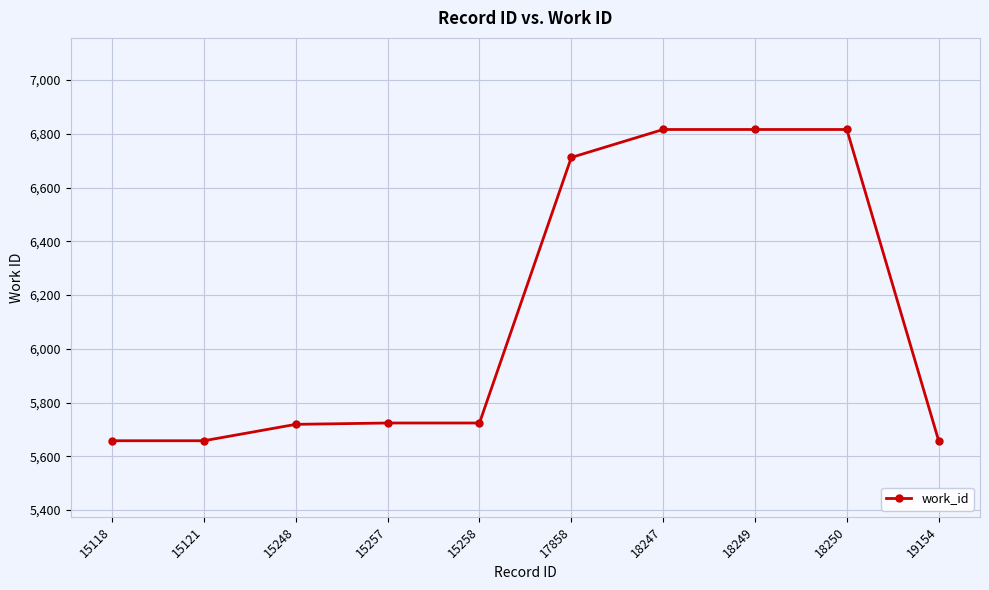

What is the change in value from 18250 to 19154?

-1158